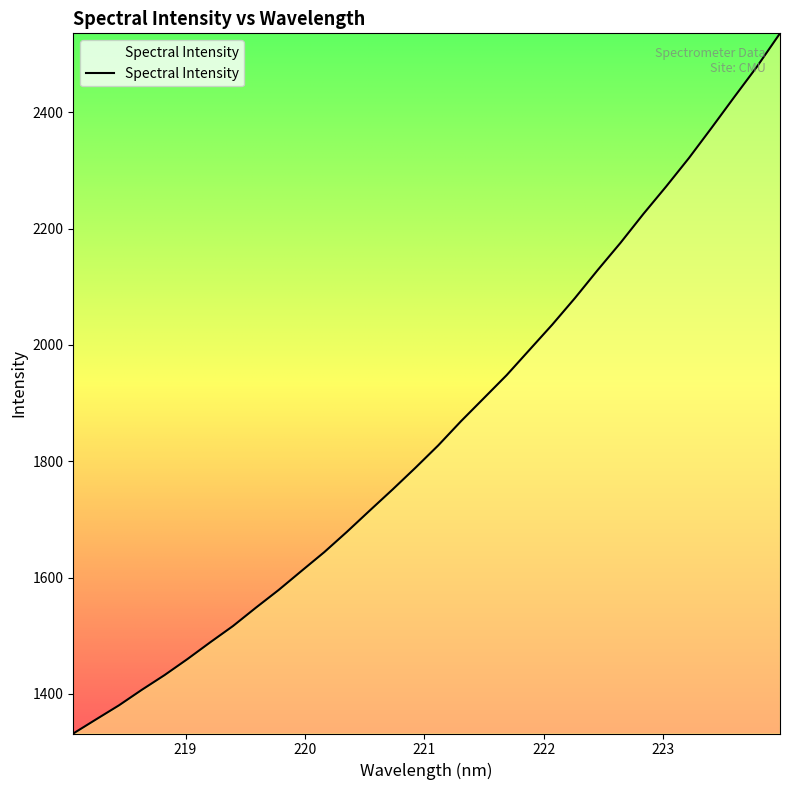

What is the smallest value displayed?

1332.1